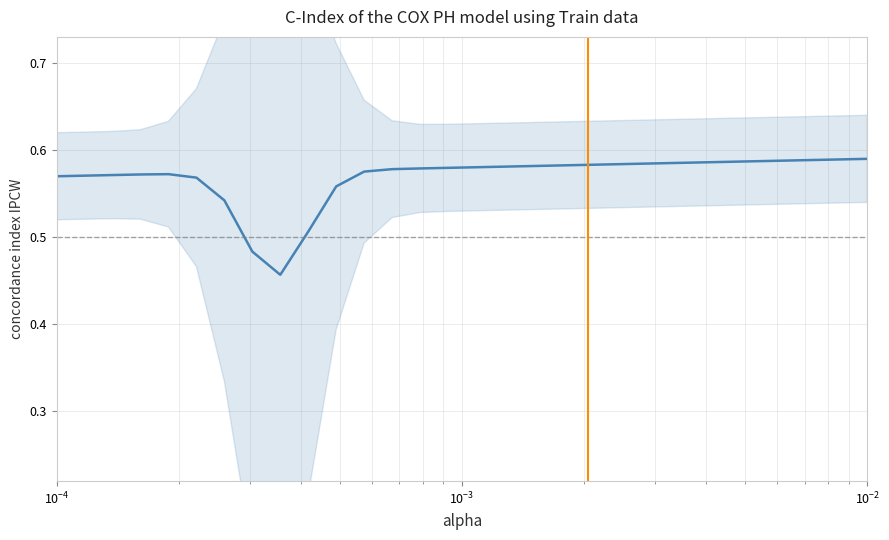

What is the value of the 9th point from the left?

0.5